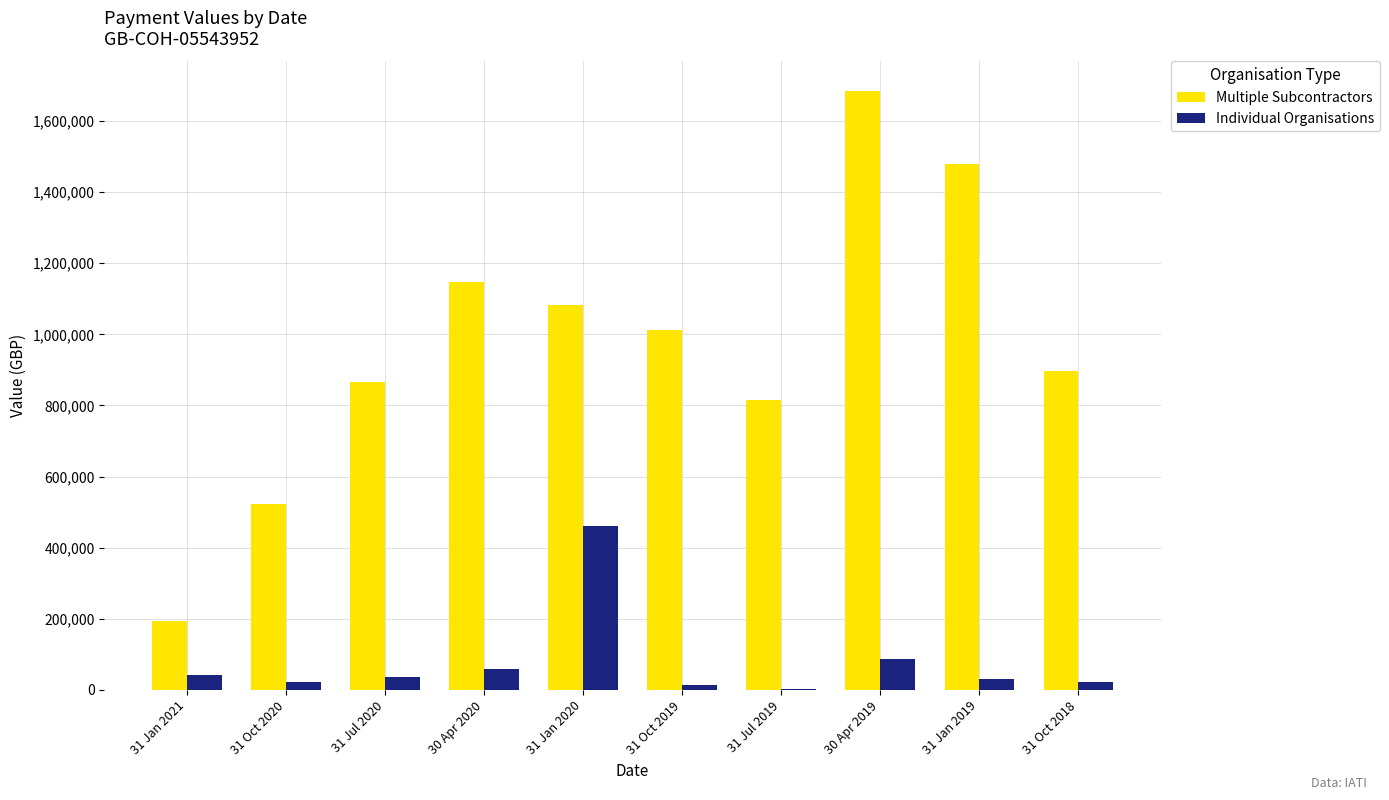

Count the number of categories in the chart.

10